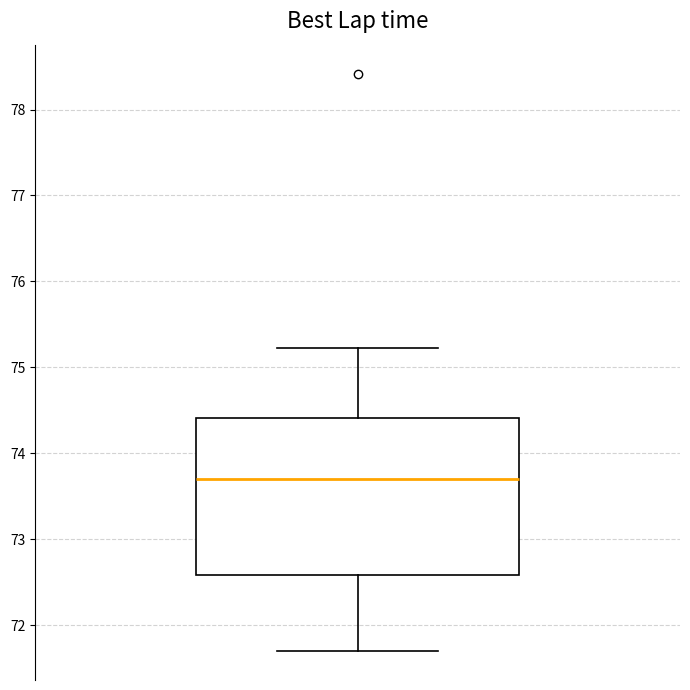

Transcribe this box plot: give where the median line is, the range the box spans, and where the two whiskers end, as read against the y-axis. The values are not printed on the chart, so give them approximately, as read against the axis.

median 73.7, box 72.6 to 74.4, whiskers 71.7 to 75.2